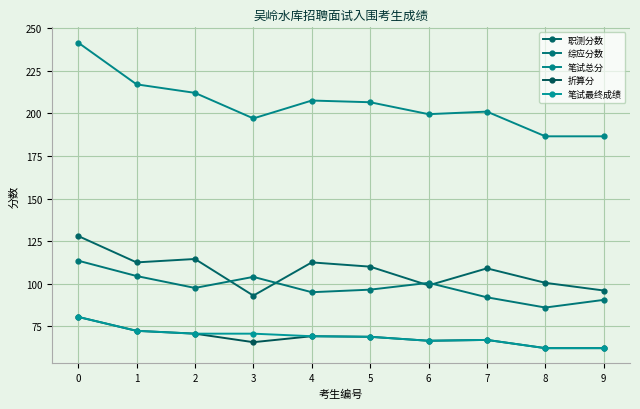

True or false: 笔试最终成绩 and 职测分数 intersect in this chart.

False